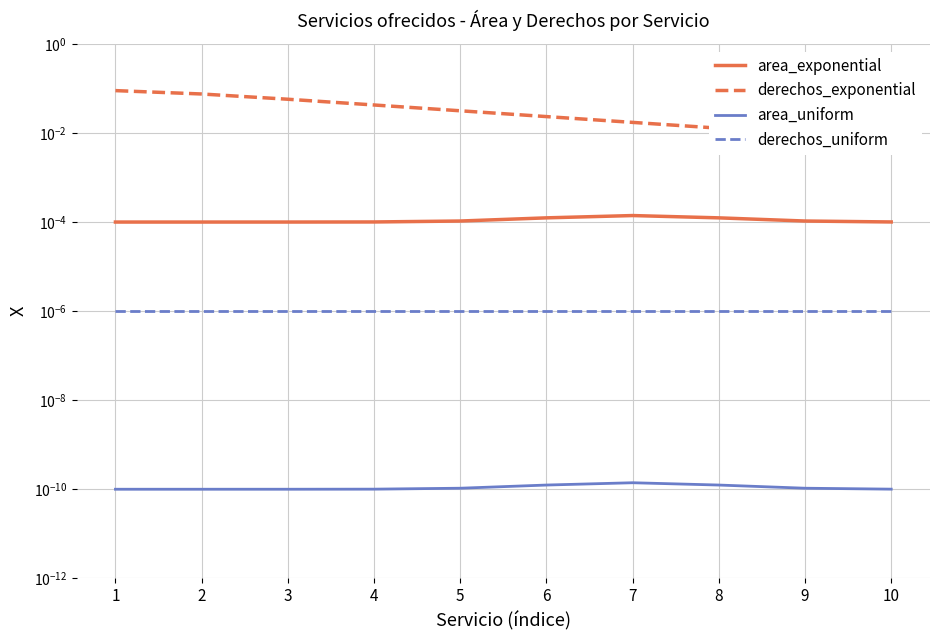

The value of derechos_uniform at 3 is 0.0. True or false?

False